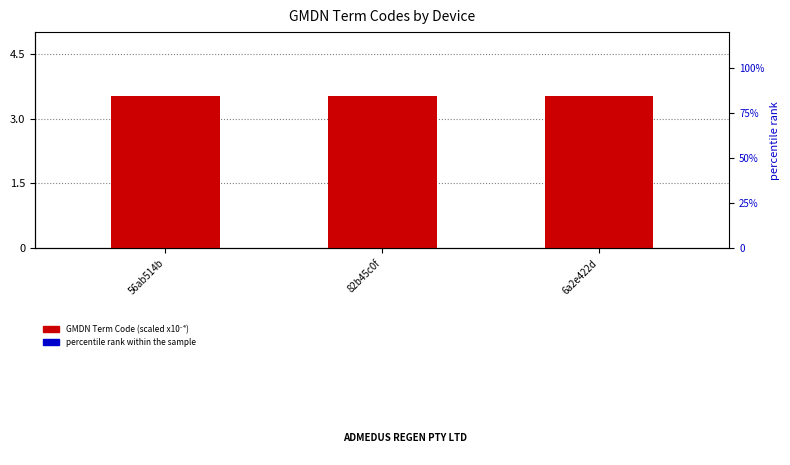

Which has a higher value, 56ab514b or 6a2e422d?

56ab514b